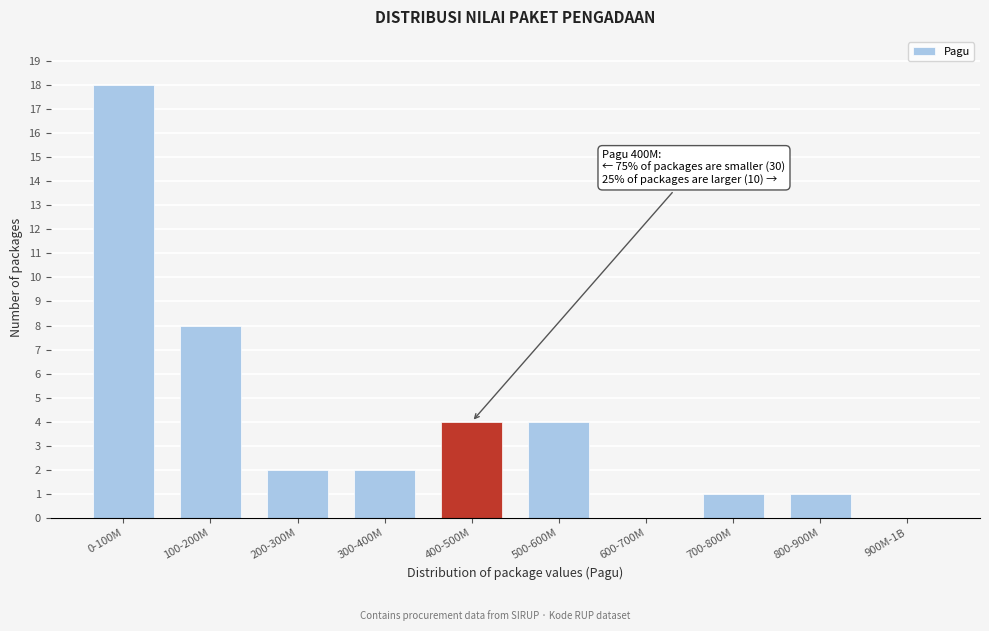

Reading left to right, list all the values displayed in this chart.

0-100M=18	100-200M=8	200-300M=2	300-400M=2	400-500M=4	500-600M=4	600-700M=0	700-800M=1	800-900M=1	900M-1B=0